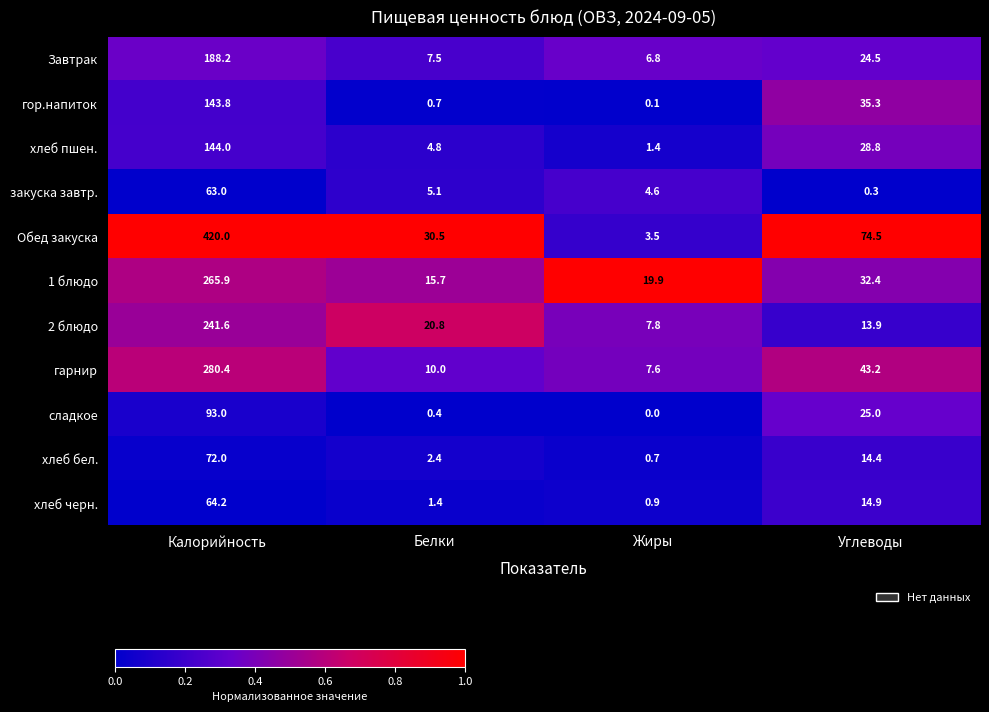

What is the average value of the гарнир series?

85.3